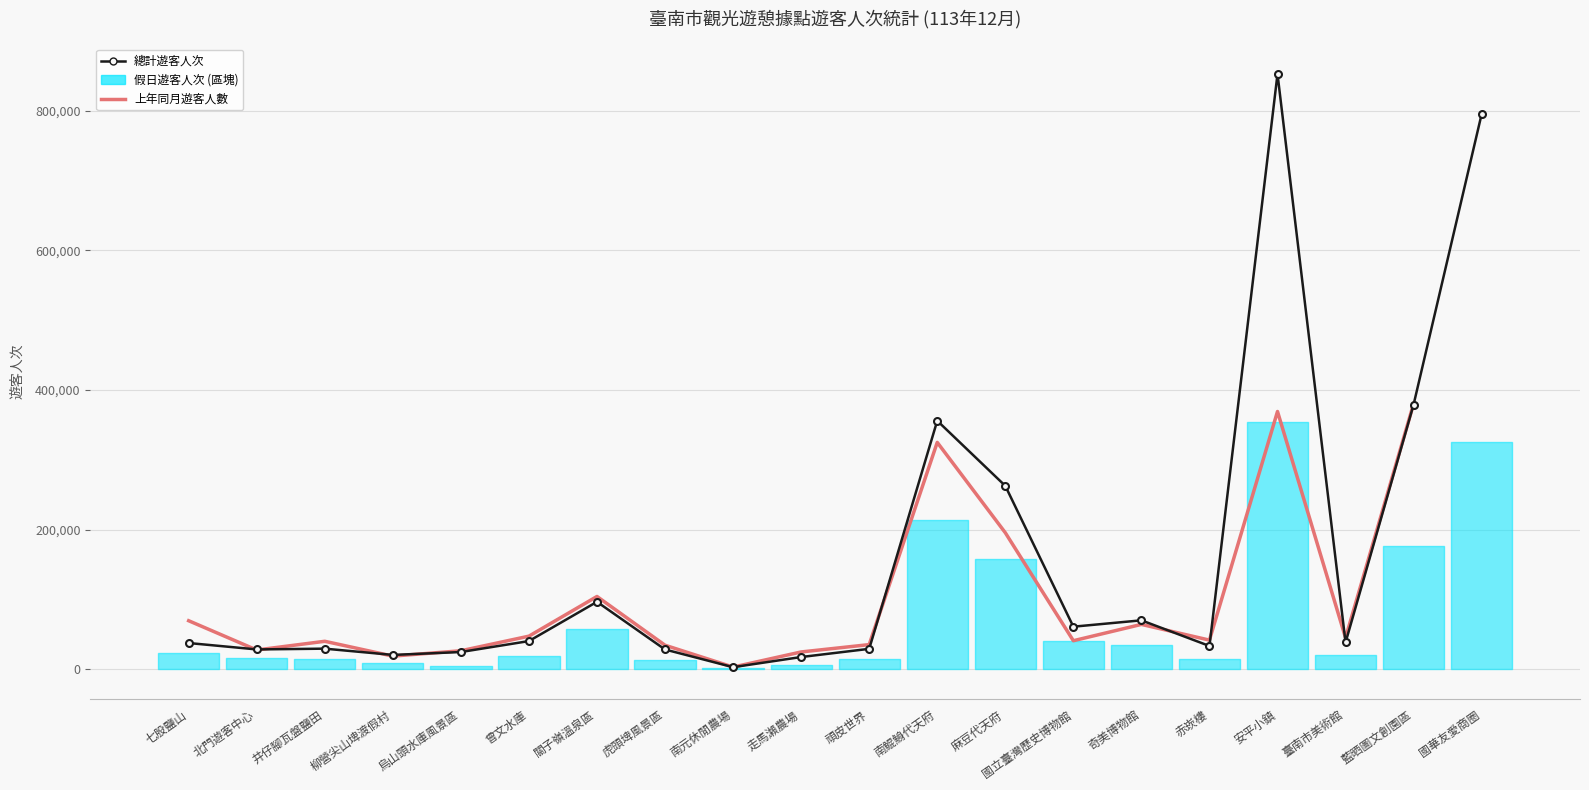

Rank the categories by 上年同月遊客人數 value from lowest to highest.

南元休閒農場, 柳營尖山埤渡假村, 走馬瀨農場, 烏山頭水庫風景區, 北門遊客中心, 虎頭埤風景區, 頑皮世界, 井仔腳瓦盤鹽田, 國立臺灣歷史博物館, 赤崁樓, 臺南市美術館, 曾文水庫, 奇美博物館, 七股鹽山, 關子嶺溫泉區, 麻豆代天府, 南鯤鯓代天府, 安平小鎮, 藍晒圖文創園區, 國華友愛商圈